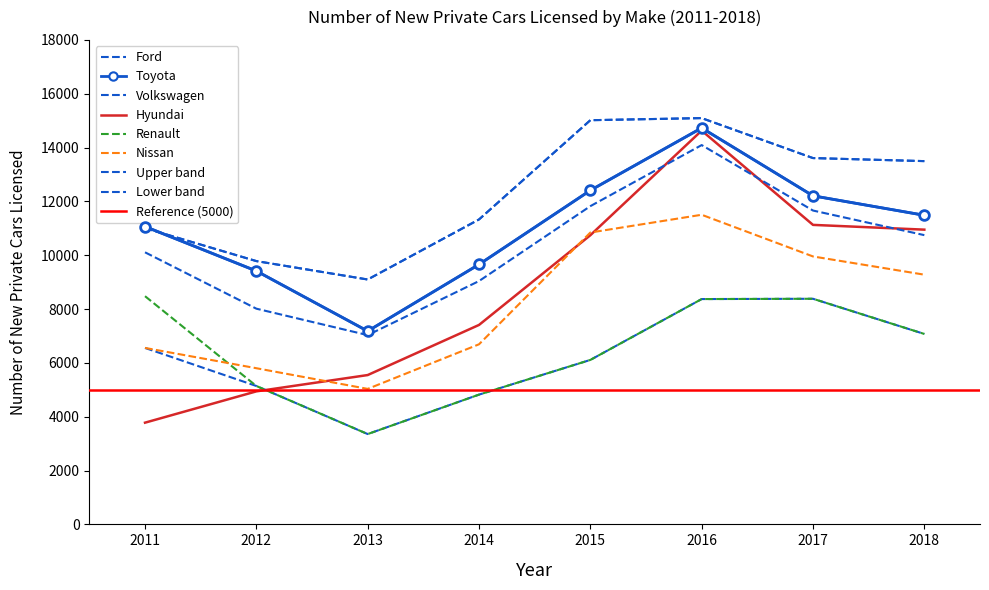

Where do Toyota and Volkswagen first cross each other?

2011 and 2012